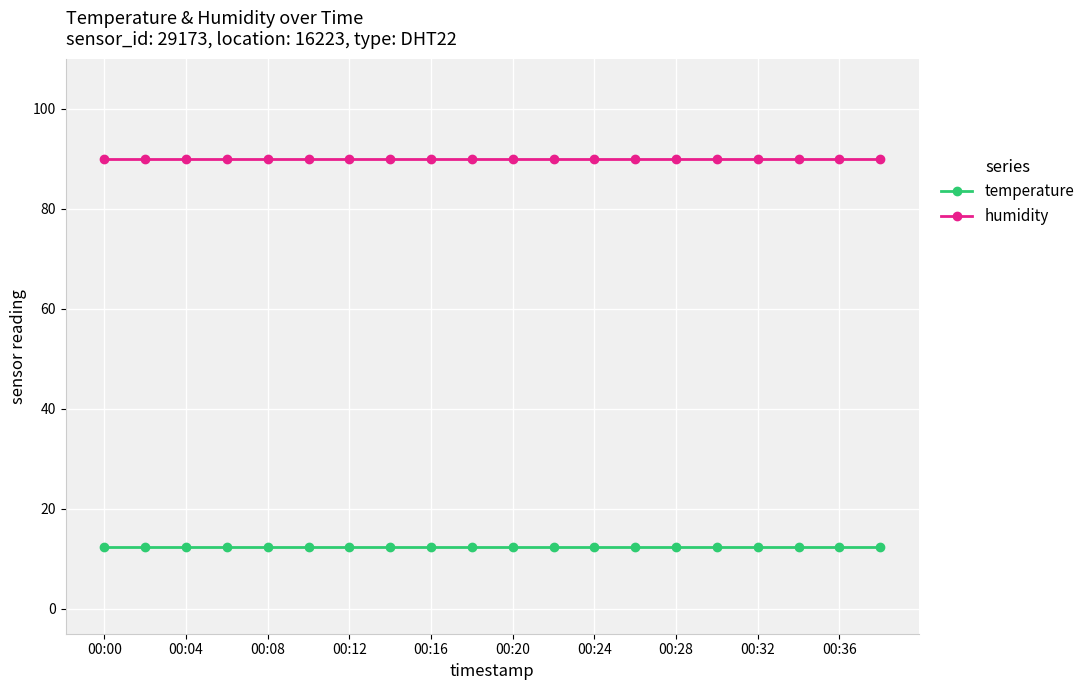

What is the smallest value displayed?

12.3